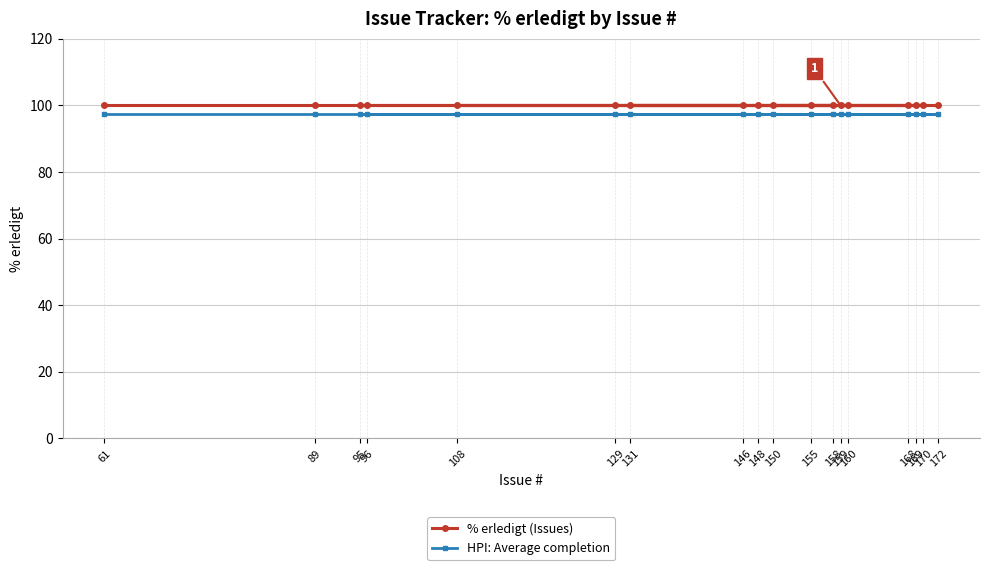

What is the sum of all % erledigt (Issues) values?

1800.0